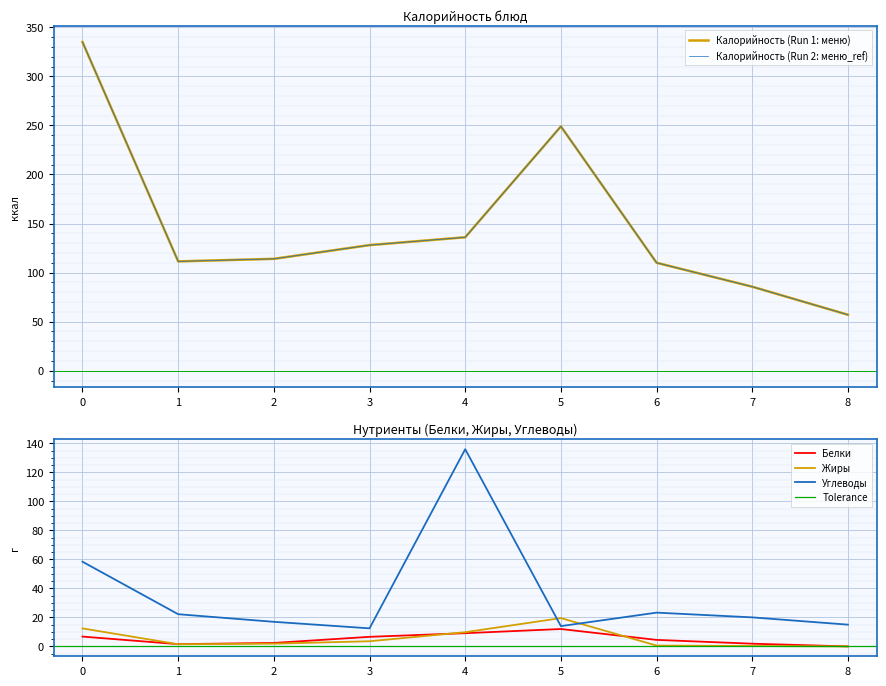

Is it true that Углеводы equals 58.4 at 0?

True